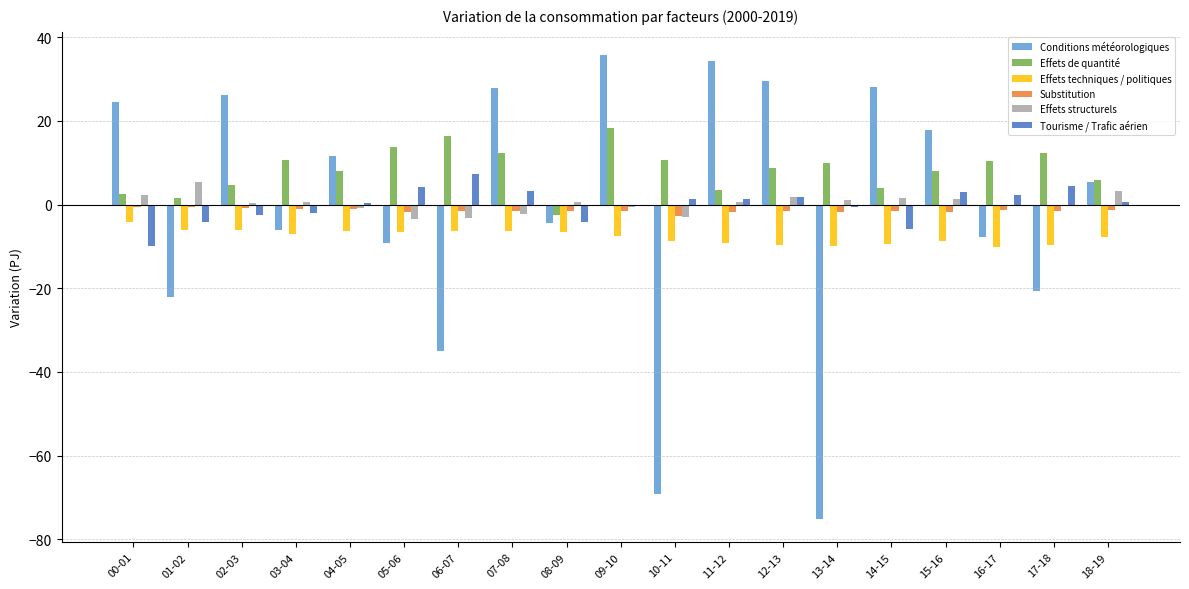

Is the value of Effets techniques / politiques at 13-14 greater than the value of Tourisme / Trafic aérien at 01-02?

No